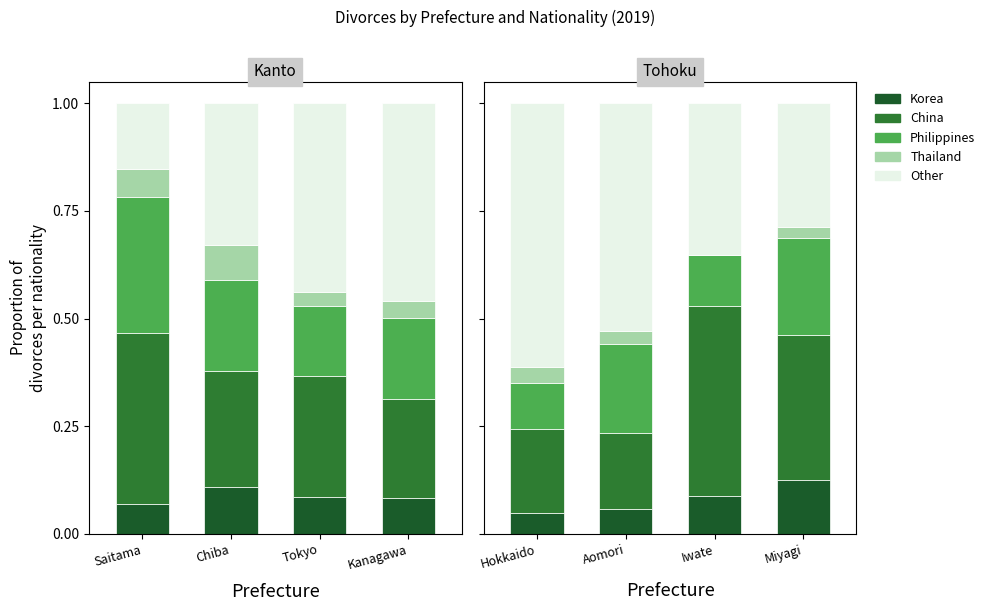

What value does the Other series have at Iwate?

0.4